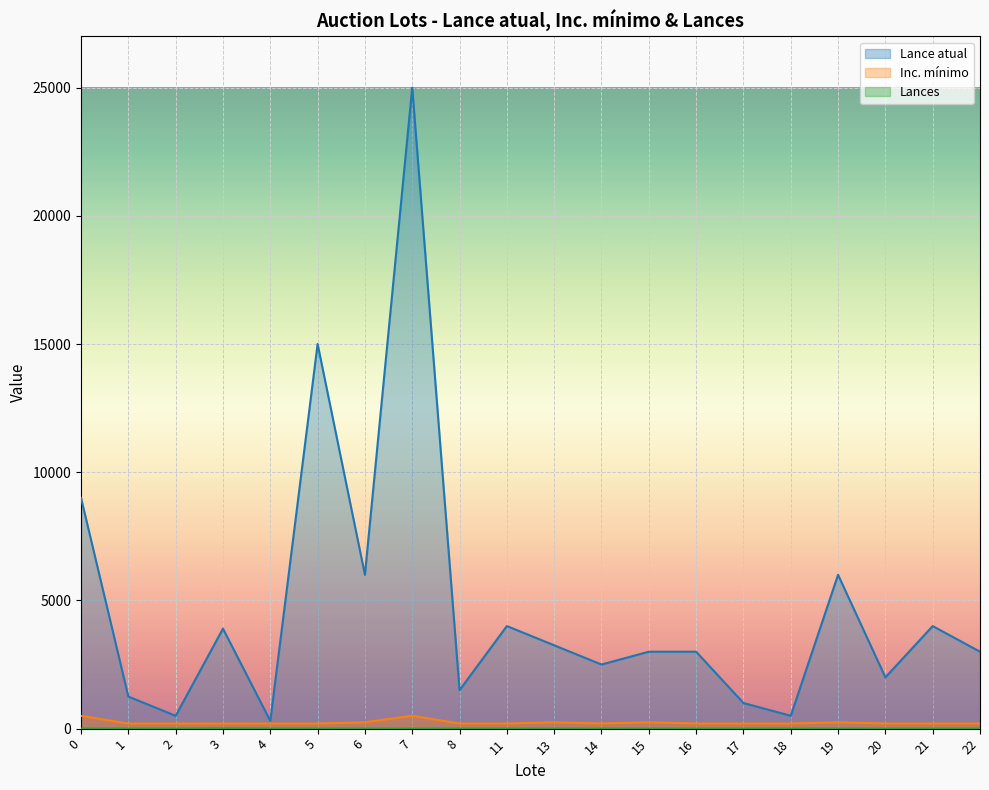

How many data points does each series have?

20